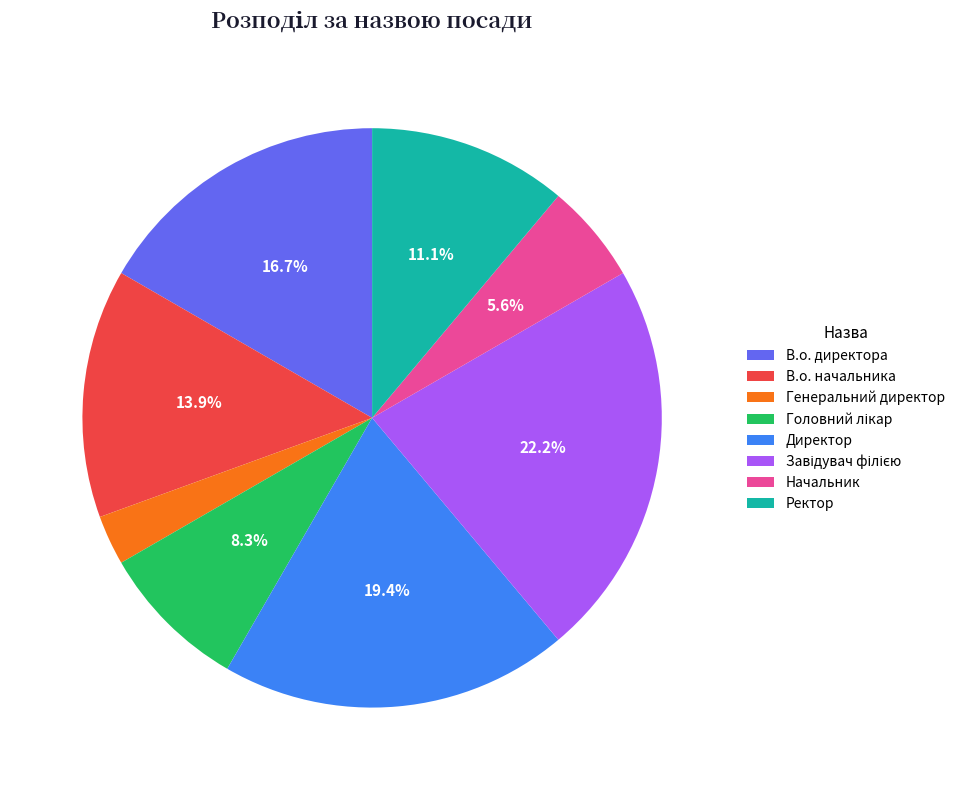

Is there any slice that represents more than half of the pie?

No